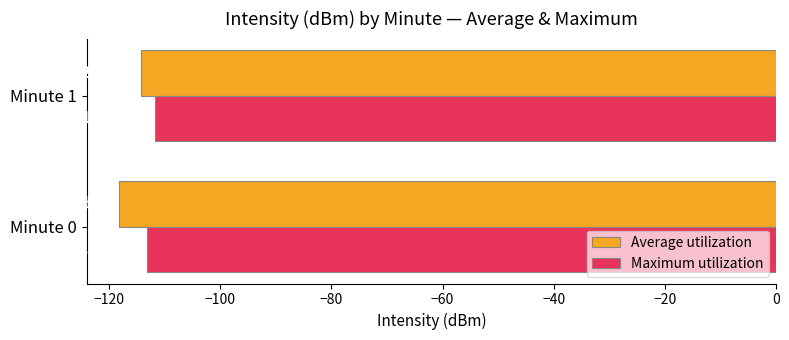

What is the average value of the Maximum utilization series?

-112.4